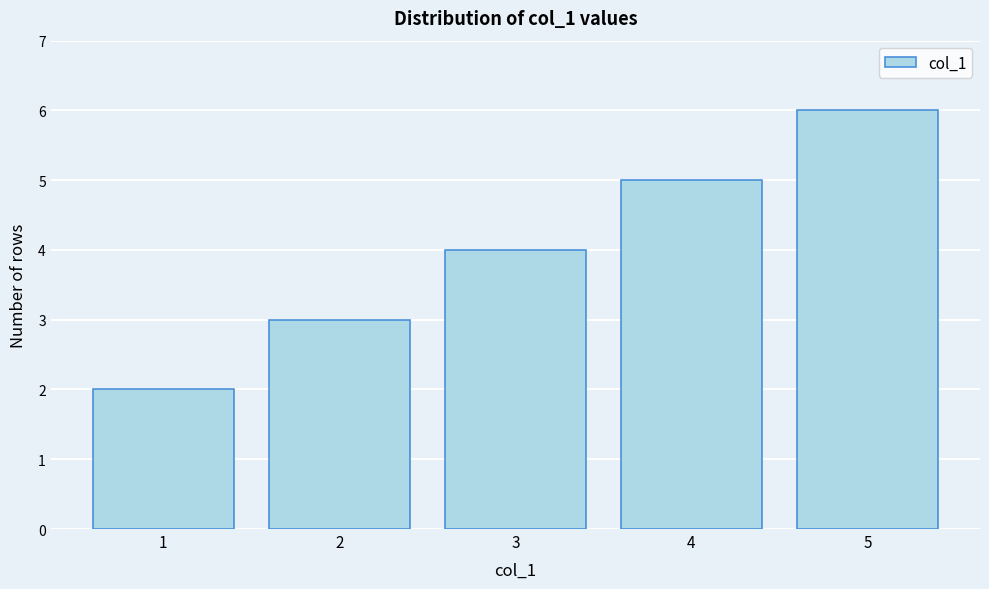

Reading left to right, list all the values displayed in this chart.

1=2	2=3	3=4	4=5	5=6